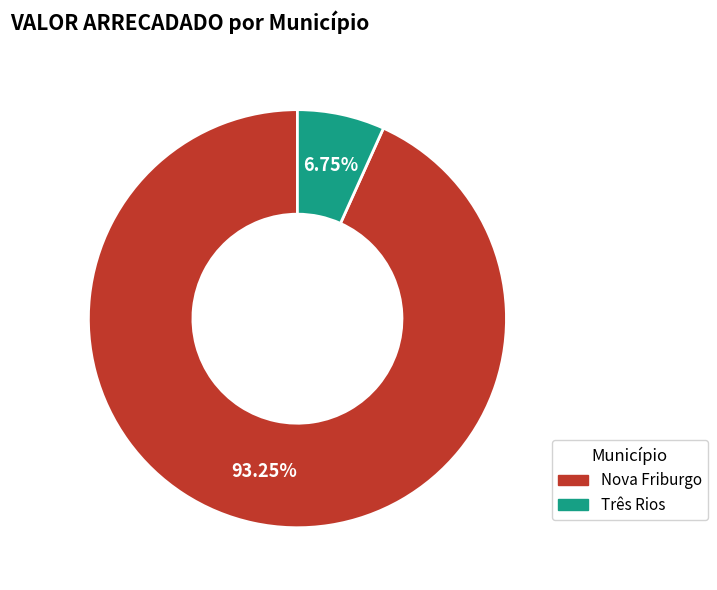

How many slices are in this pie chart?

2